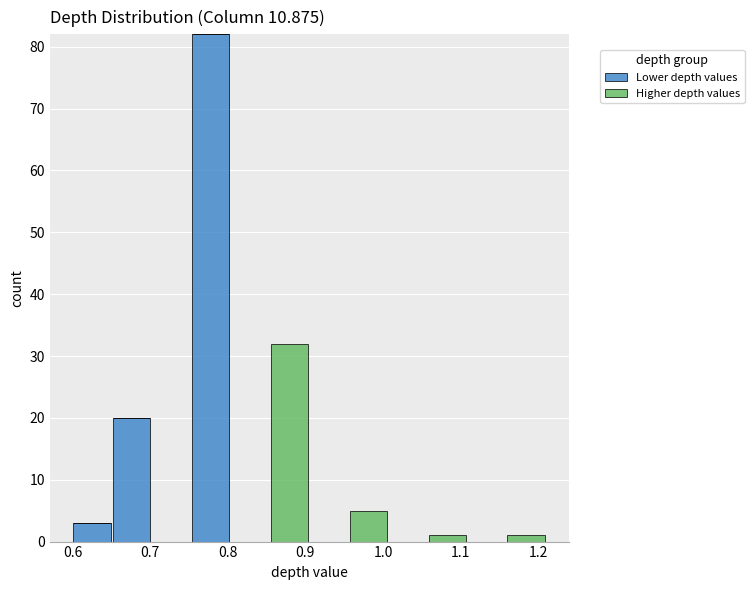

Which range on the x-axis has the tallest stacked bar (by total height)?

0.75 to 0.80